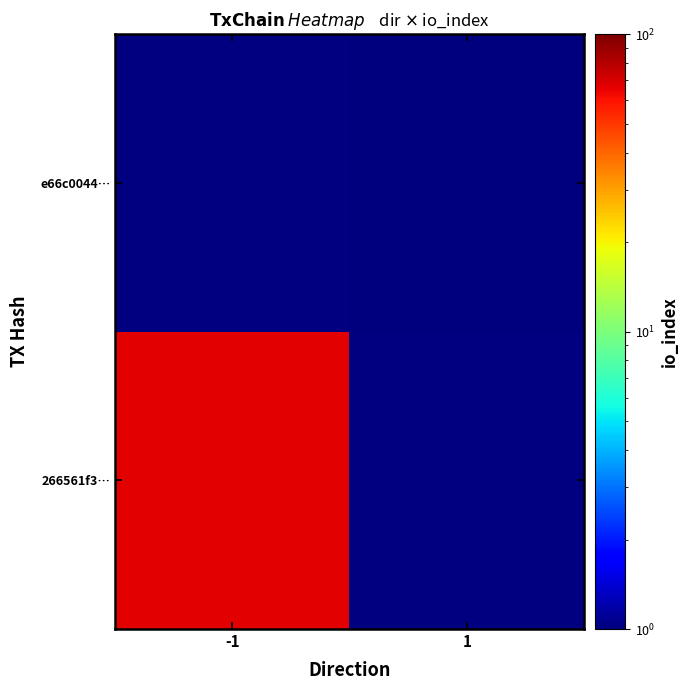

At how many categories does at least one series exceed 12?

1